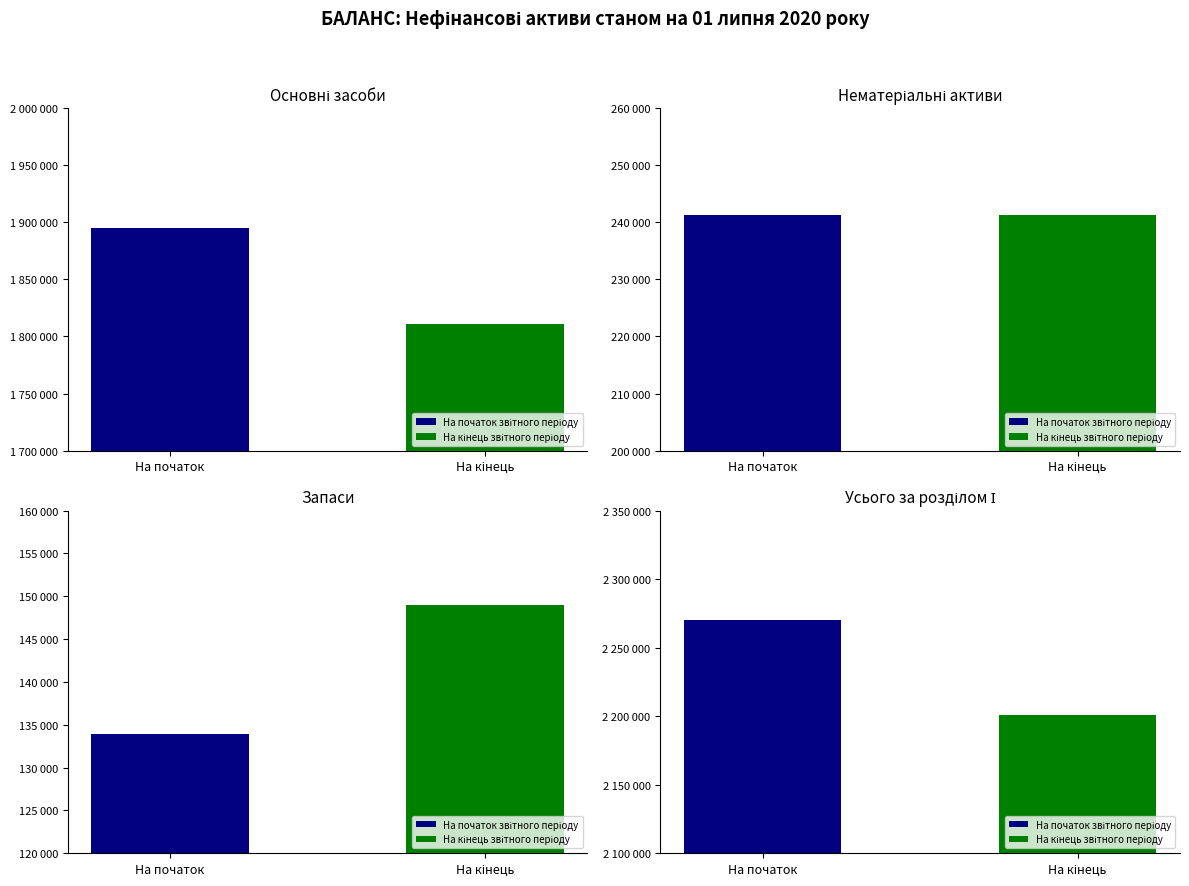

True or false: На початок звітного періоду has a value of 2269998 at Усього за розділом І.

True